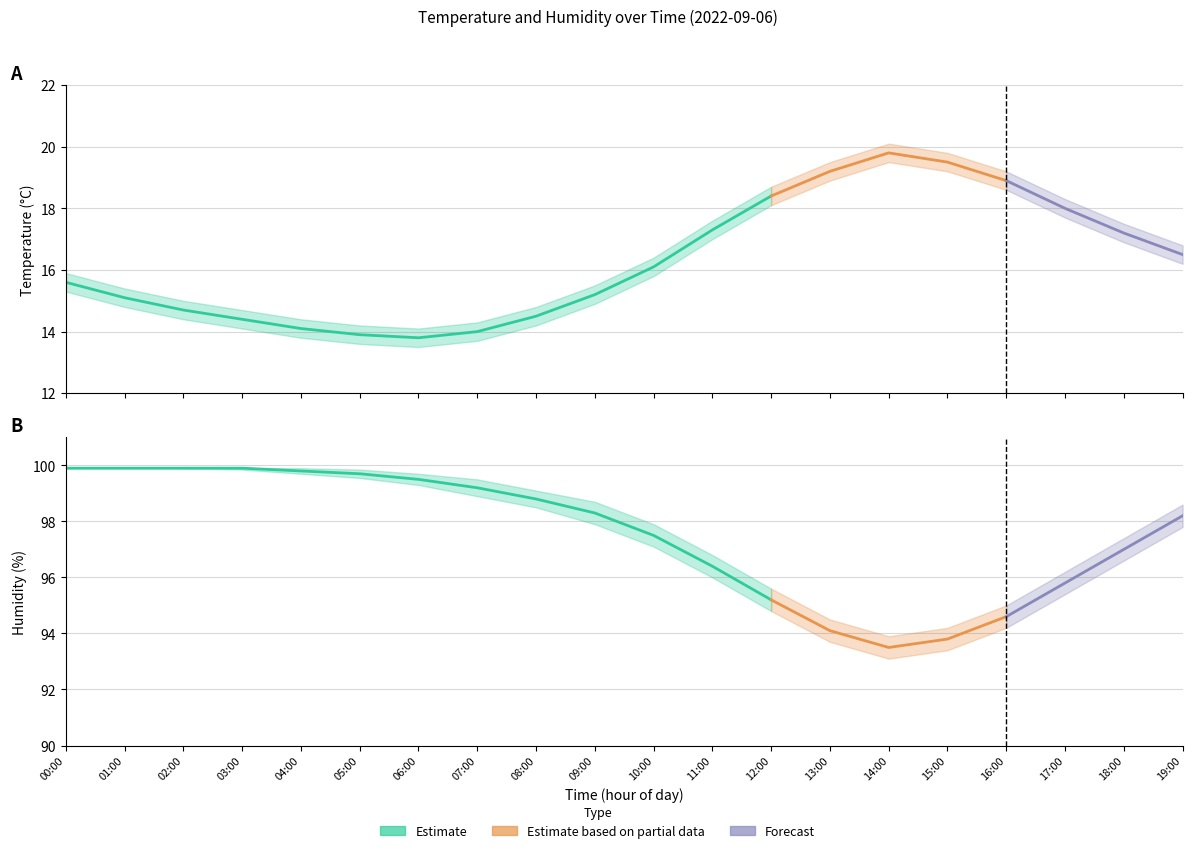

True or false: humidity_lower and temperature_upper cross at least once.

False